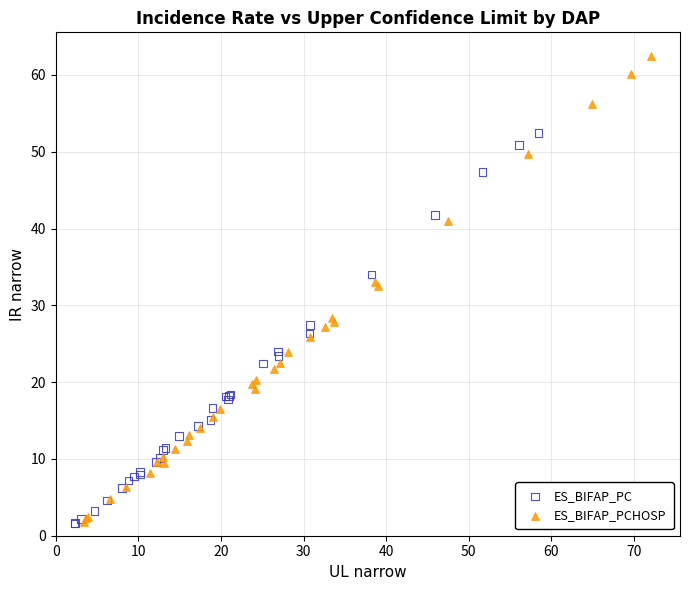

Which series contains the highest Y value?

ES_BIFAP_PCHOSP